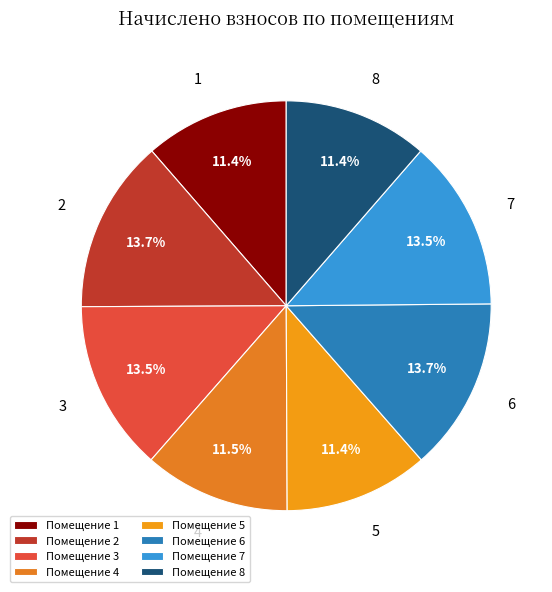

How many segments does this pie chart have?

8